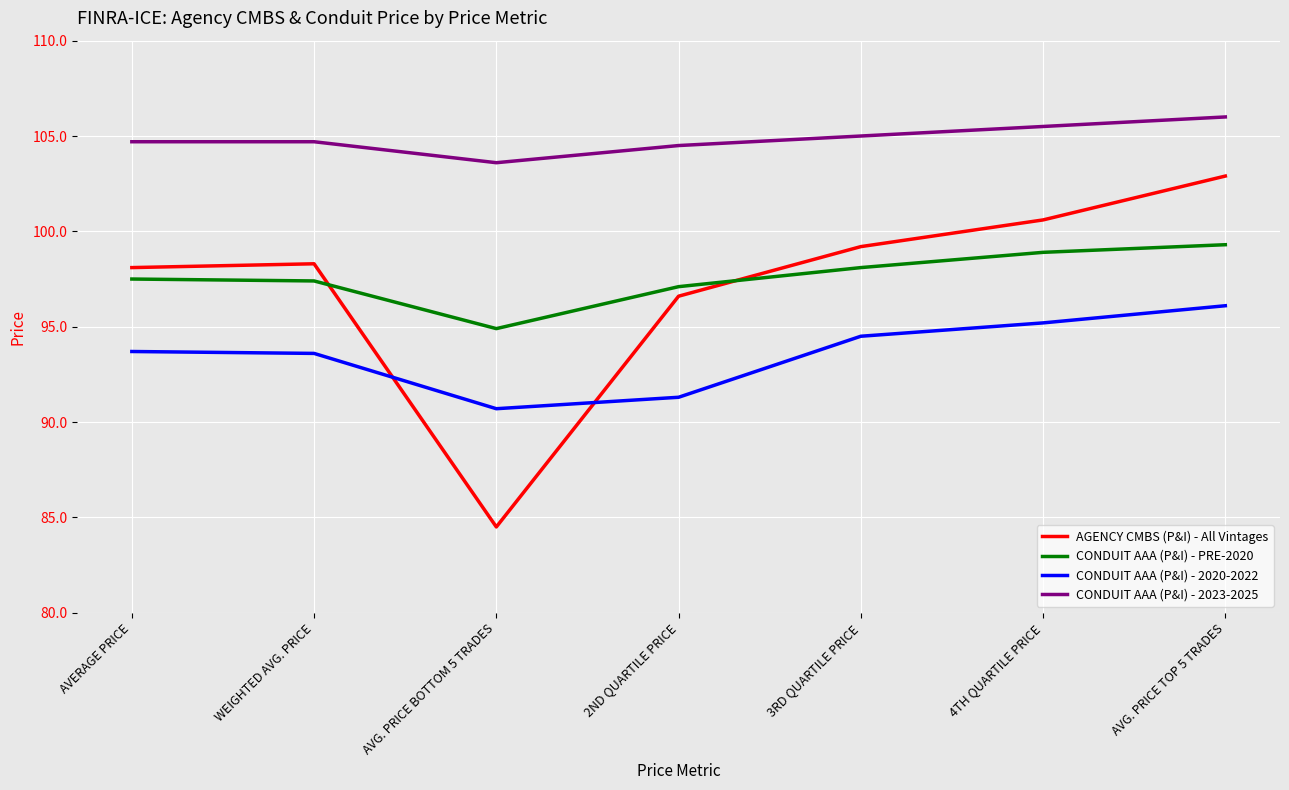

The AGENCY CMBS (P&I) - All Vintages series shows 151.4 at AVG. PRICE BOTTOM 5 TRADES. True or false?

False